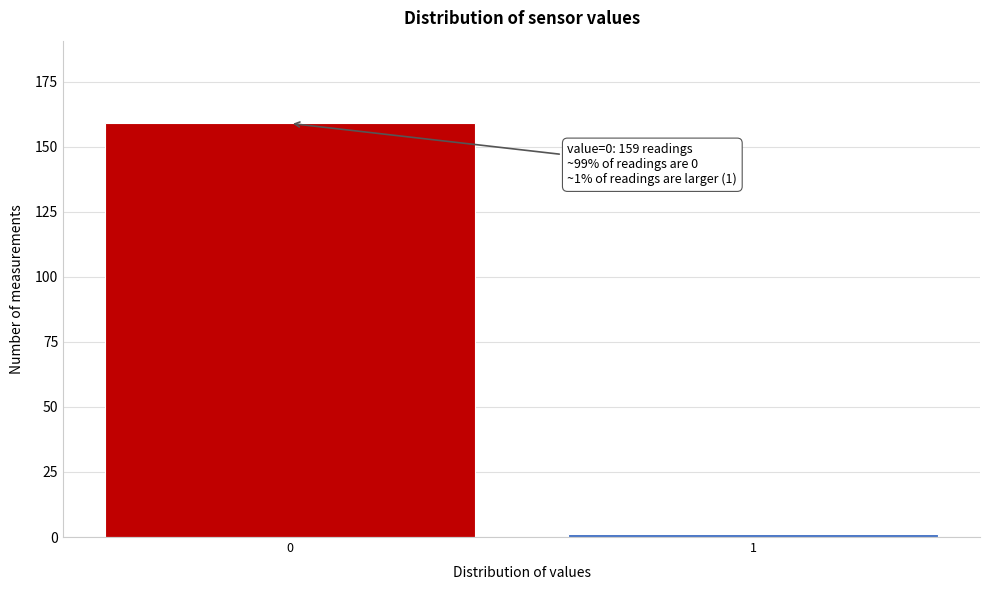

Reading left to right, extract all data points from this chart.

0=159	1=1